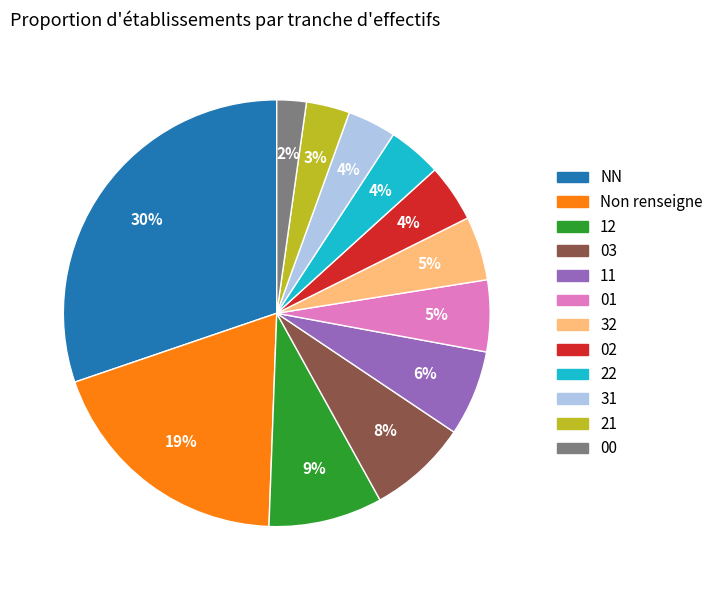

To the nearest percent, what is the average slice percentage?

8%